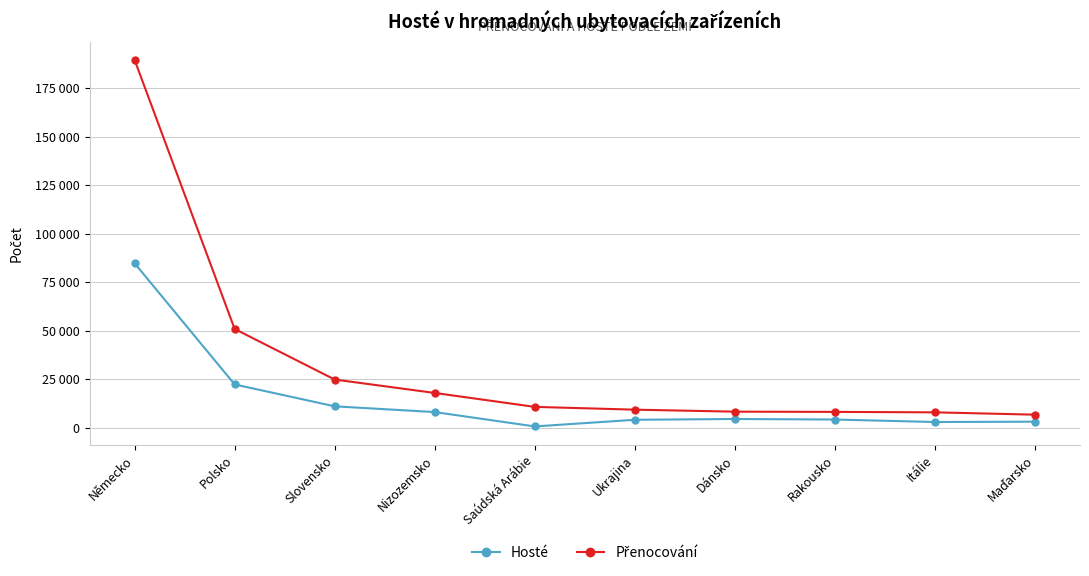

True or false: Přenocování and Hosté intersect in this chart.

False